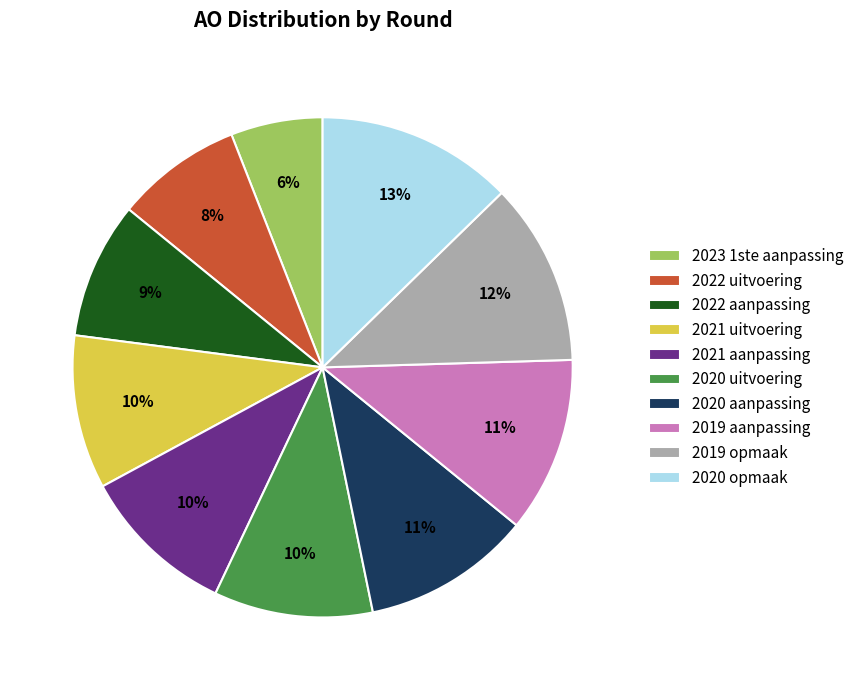

To the nearest percent, what percentage of the pie is 2019 aanpassing?

11%